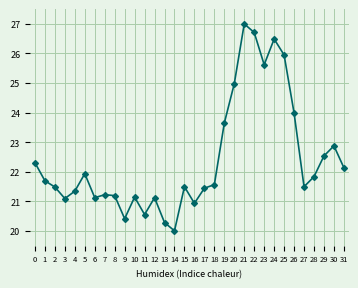

Which category has the highest value across all series?

21